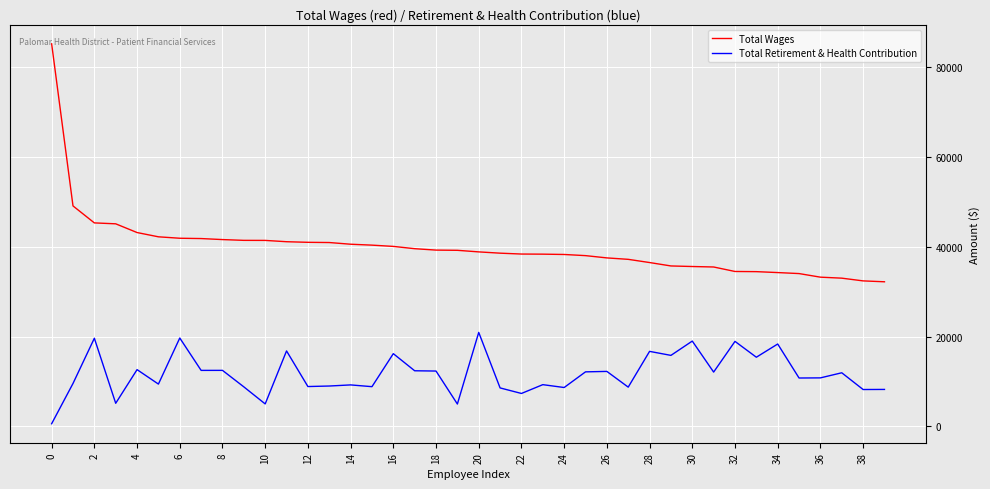

Which series has the widest spread of values?

Total Wages